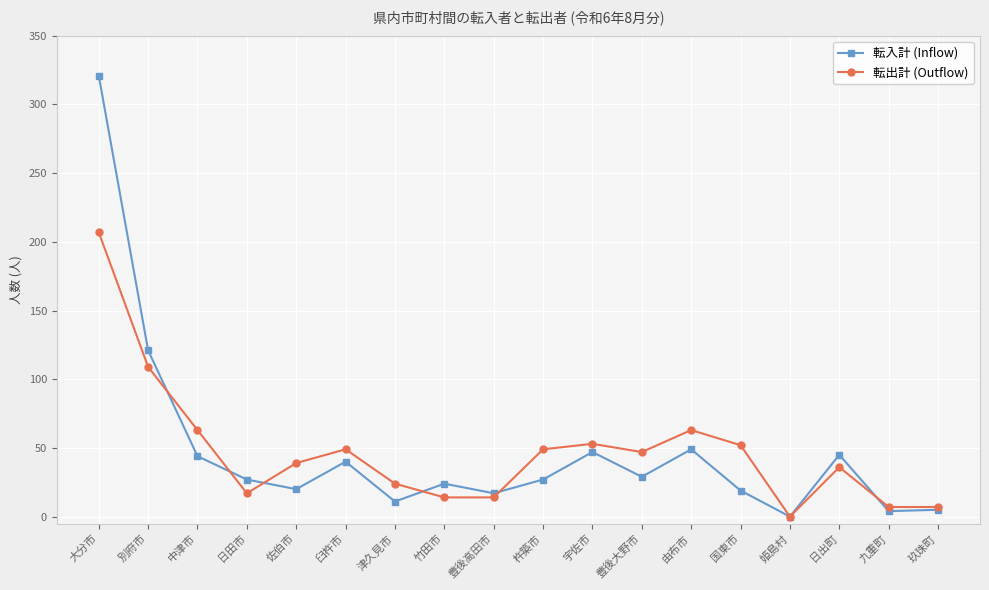

Where do 転出計 (Outflow) and 転入計 (Inflow) first cross each other?

別府市 and 中津市